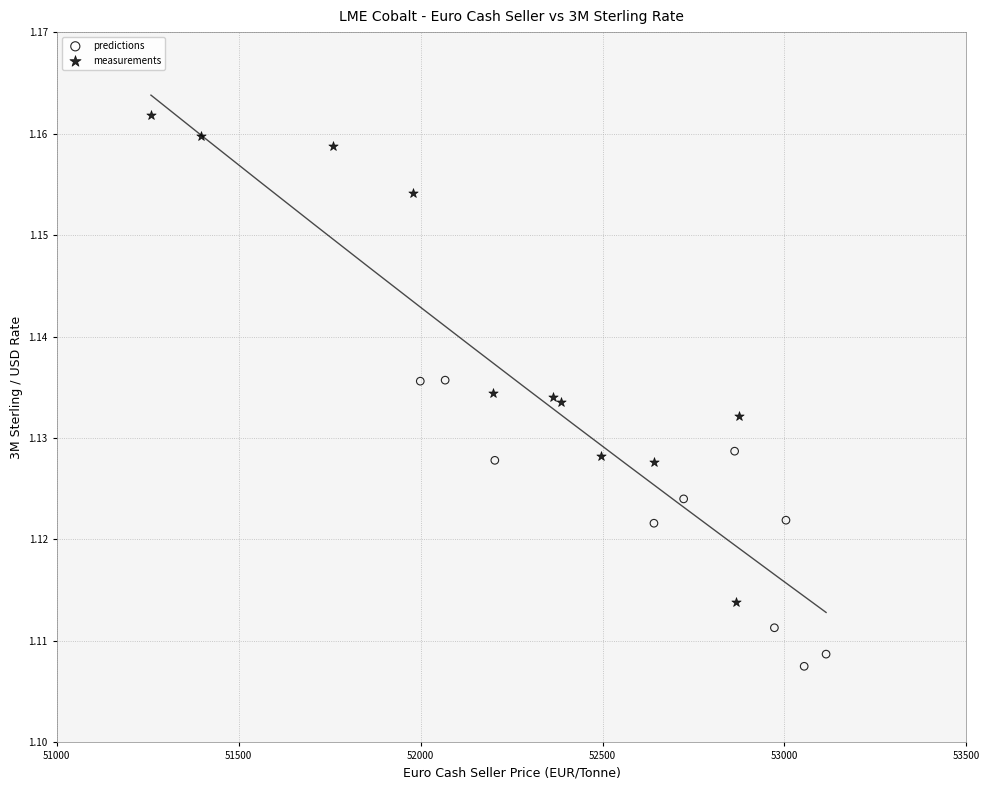

Which series contains the lowest Y value?

predictions